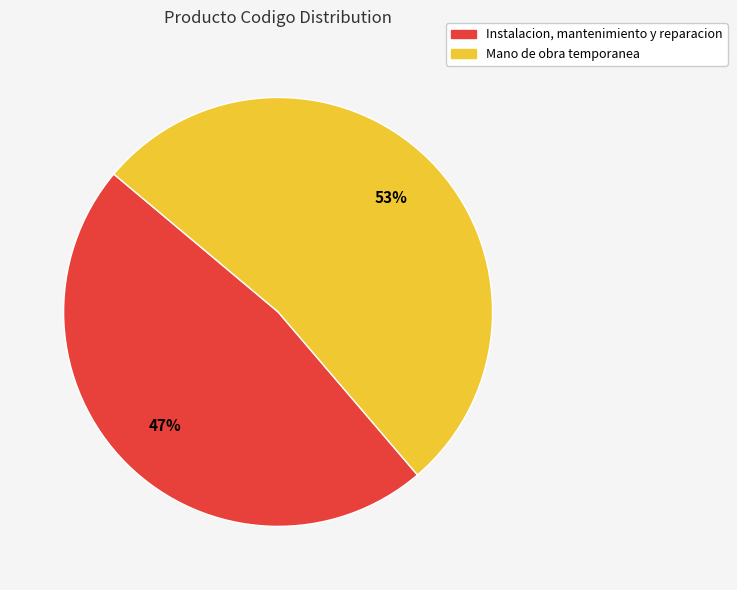

Does Mano de obra temporanea account for over 50% of the chart?

Yes